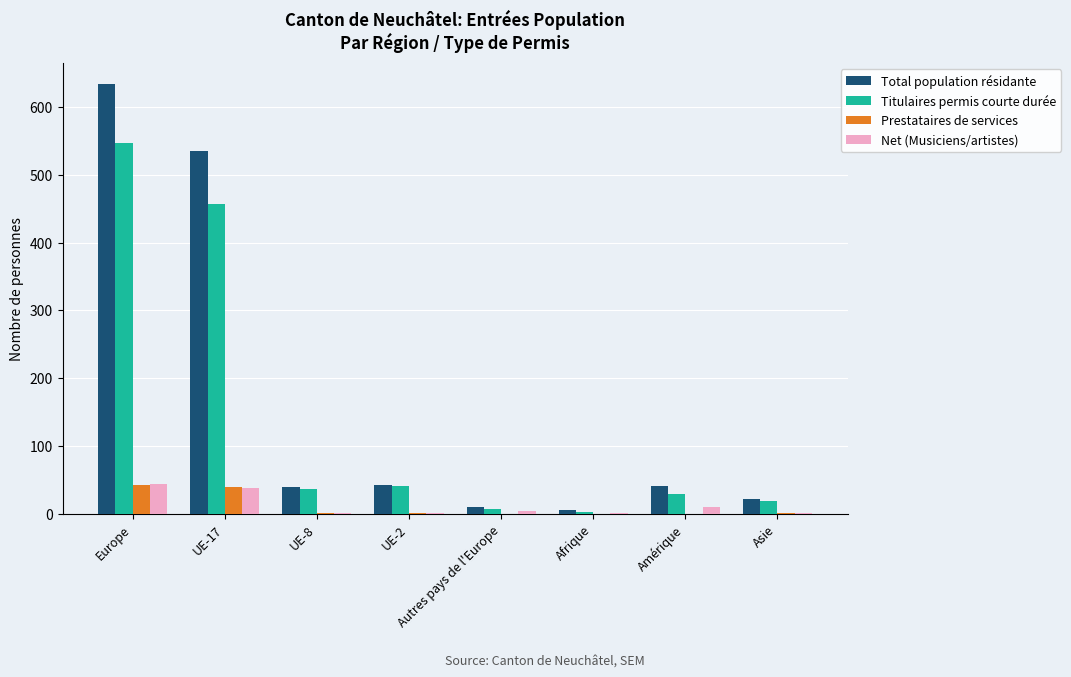

What is the highest value of the Titulaires permis courte durée series?

546